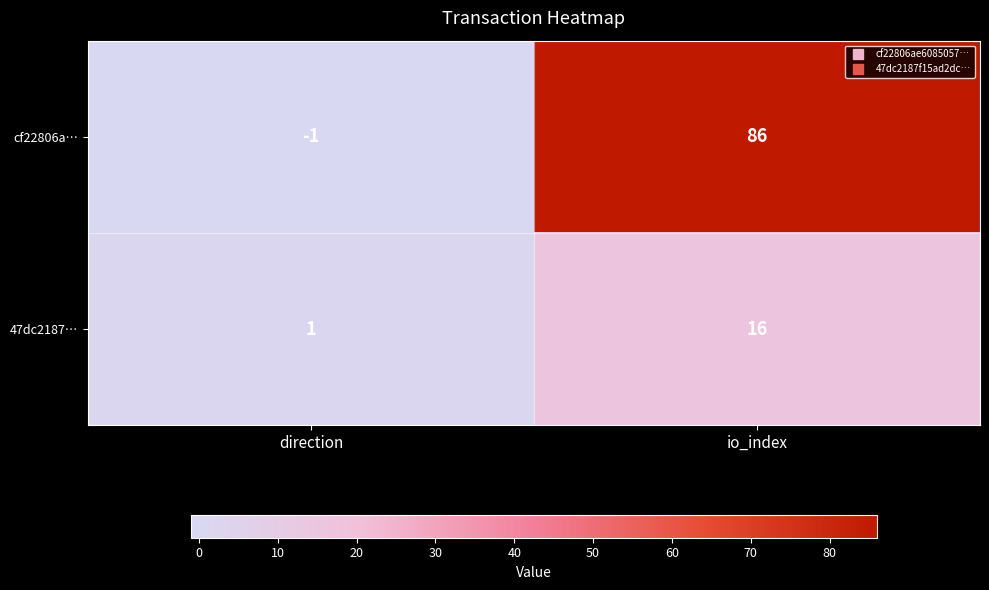

Reading left to right, what are all the values shown in this chart?

cf22806a…: -1	86
47dc2187…: 1	16